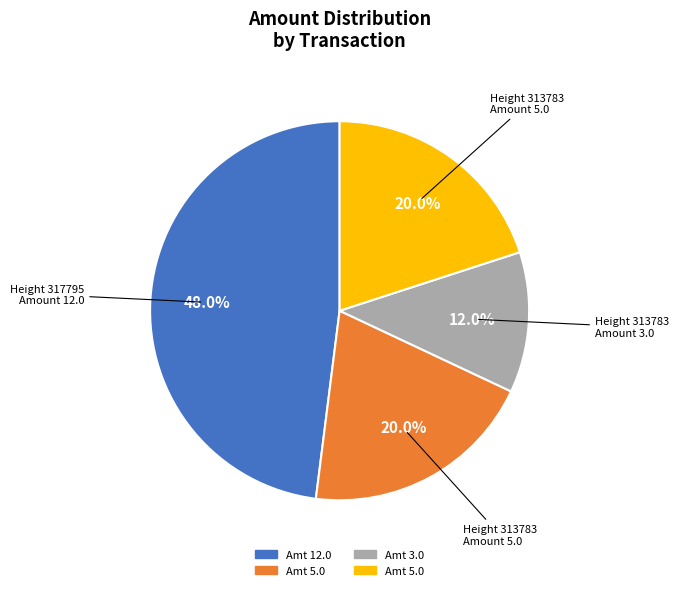

Is there a majority slice in this chart?

No